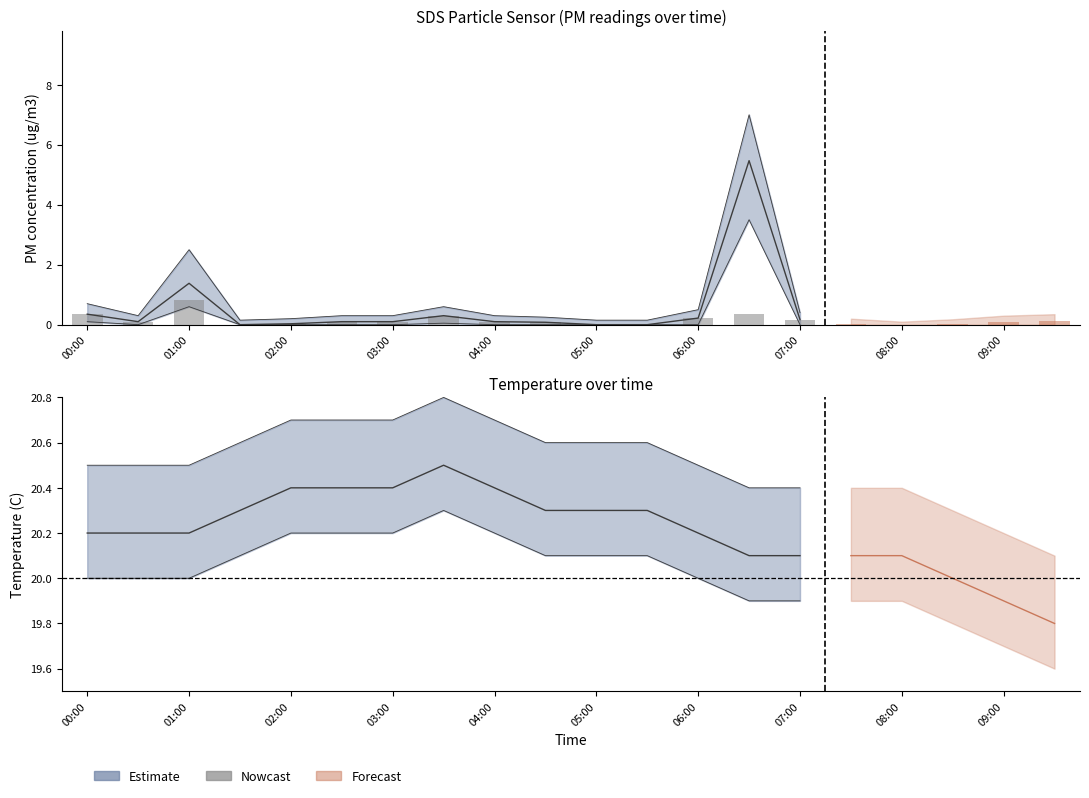

What is the value of the 2nd bar from the left?

0.1